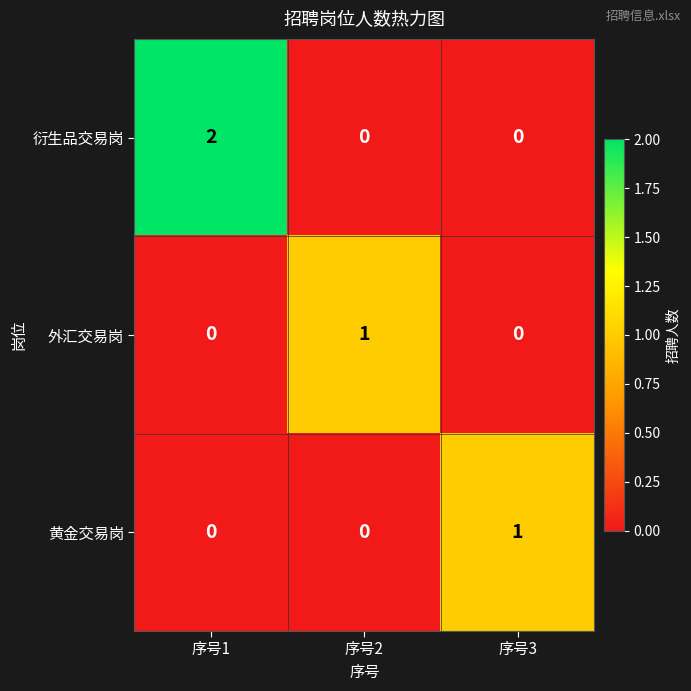

Between 序号1 and 序号2, which series saw the biggest shift?

衍生品交易岗